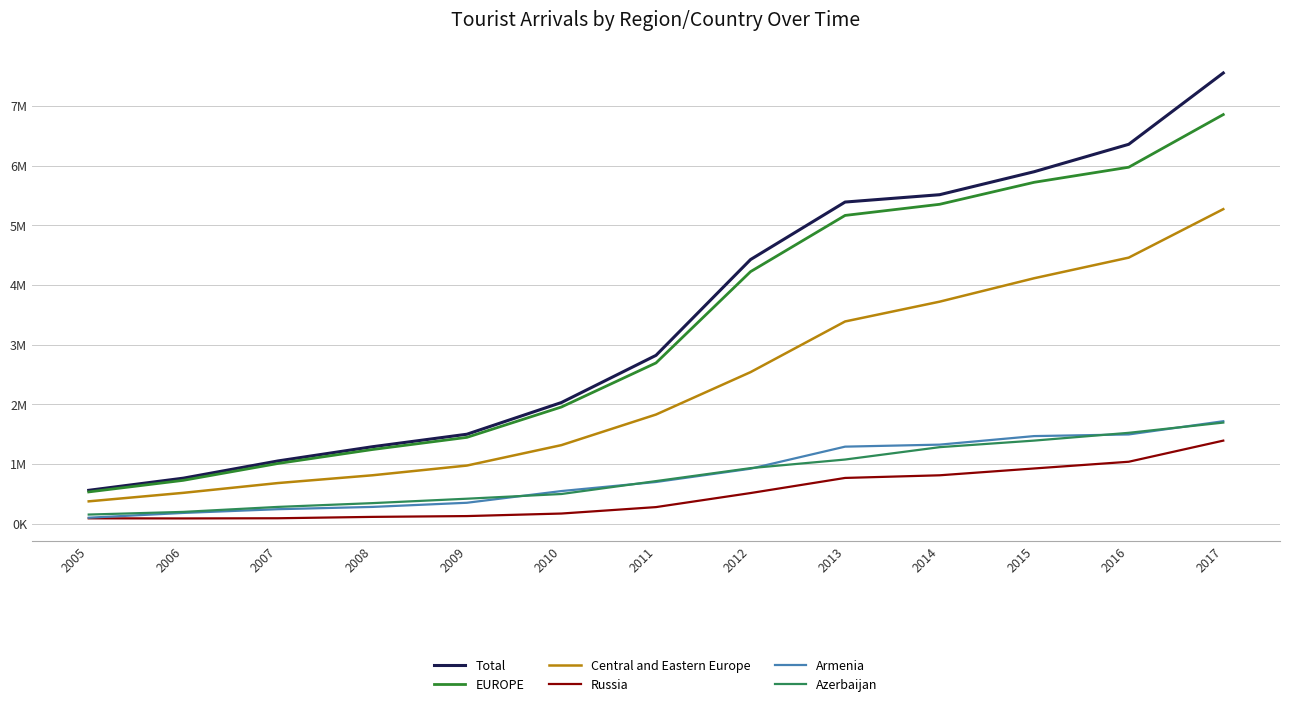

The Azerbaijan series shows 287253 at 2011. True or false?

False